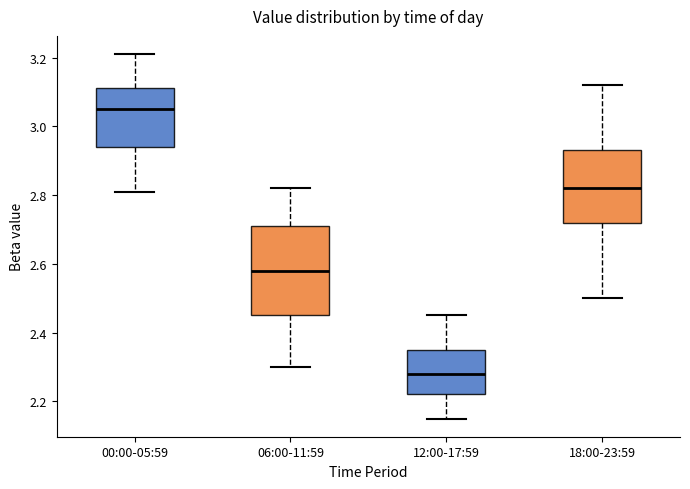

Where is the lower edge of the box for 00:00-05:59 on the y-axis? The values are not printed on the chart, so give them approximately, as read against the axis.

2.94